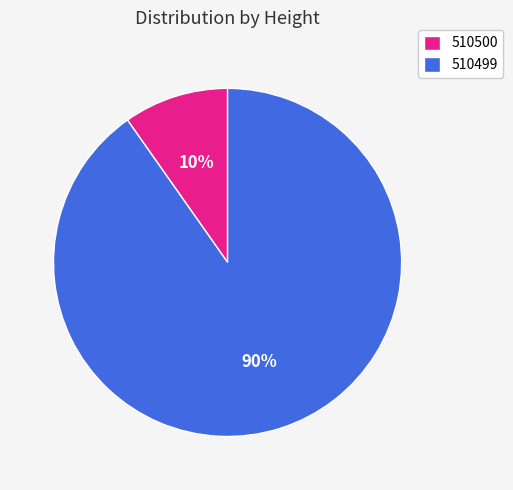

What is the majority slice?

510499